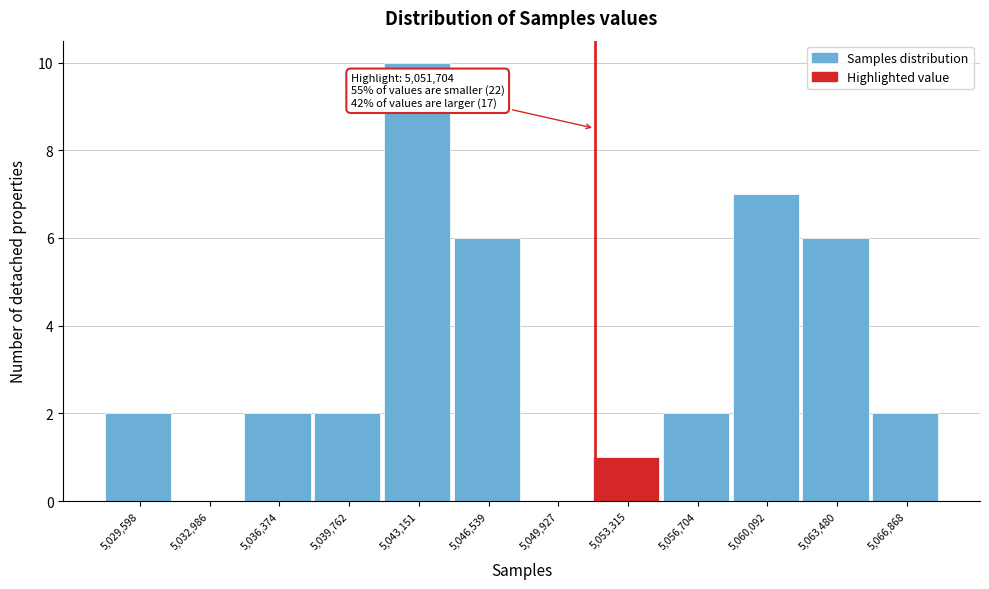

Over which range of the x-axis is the bar tallest?

5041500 to 5045000